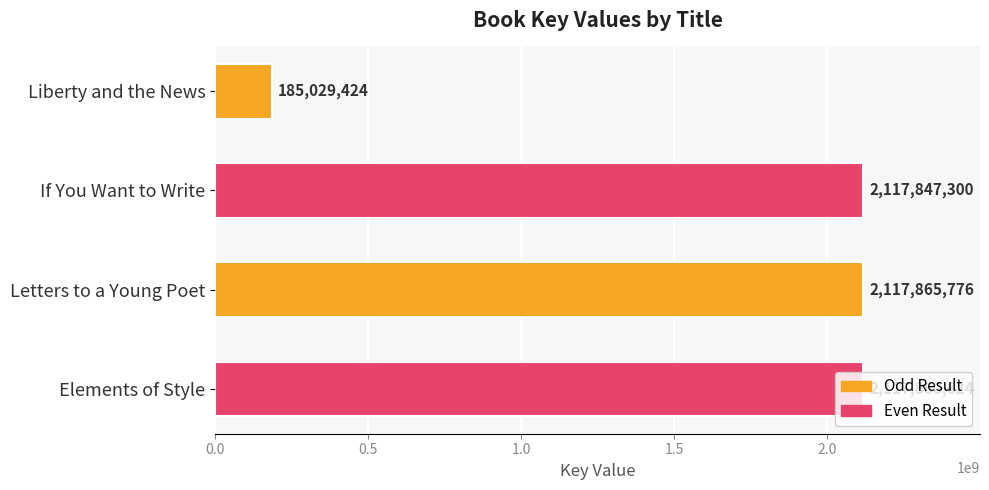

What position from the bottom is Liberty and the News?

4